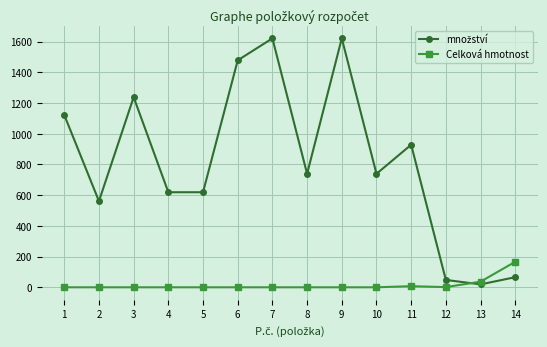

What is the total value across all series at 2?

561.0